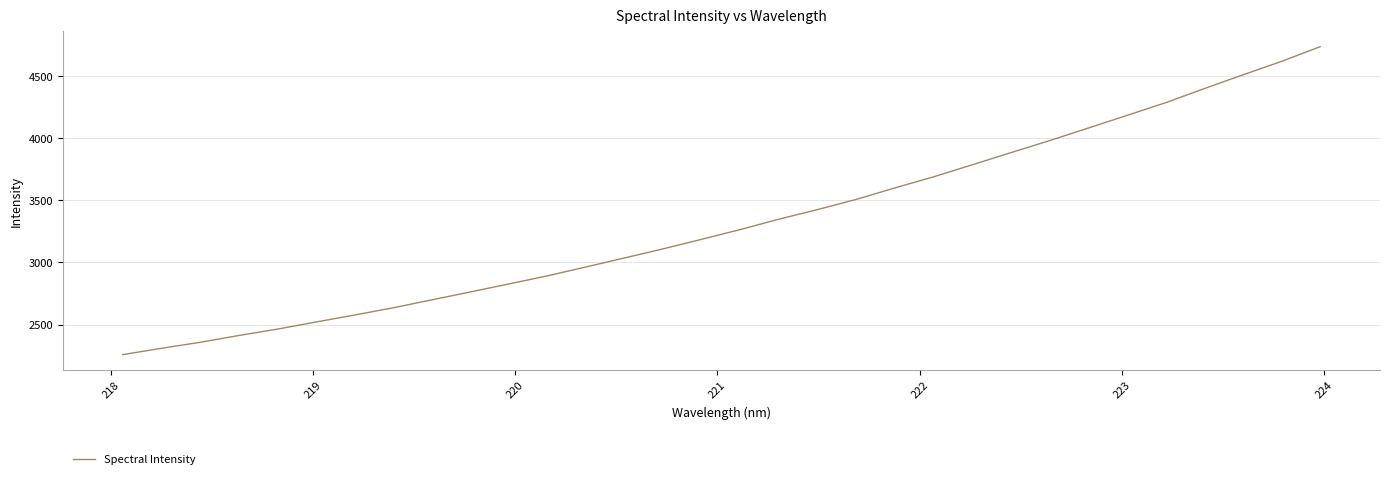

What is the difference between the maximum and minimum values?

2475.6